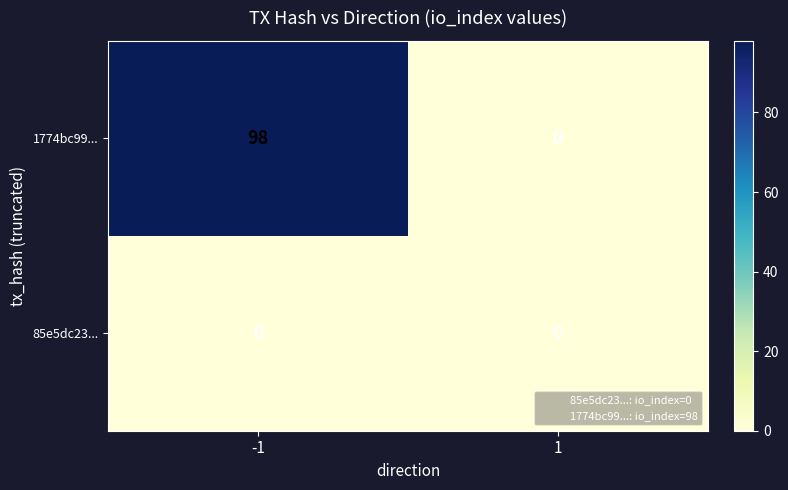

List the series in order of their overall mean, highest first.

1774bc99..., 85e5dc23...